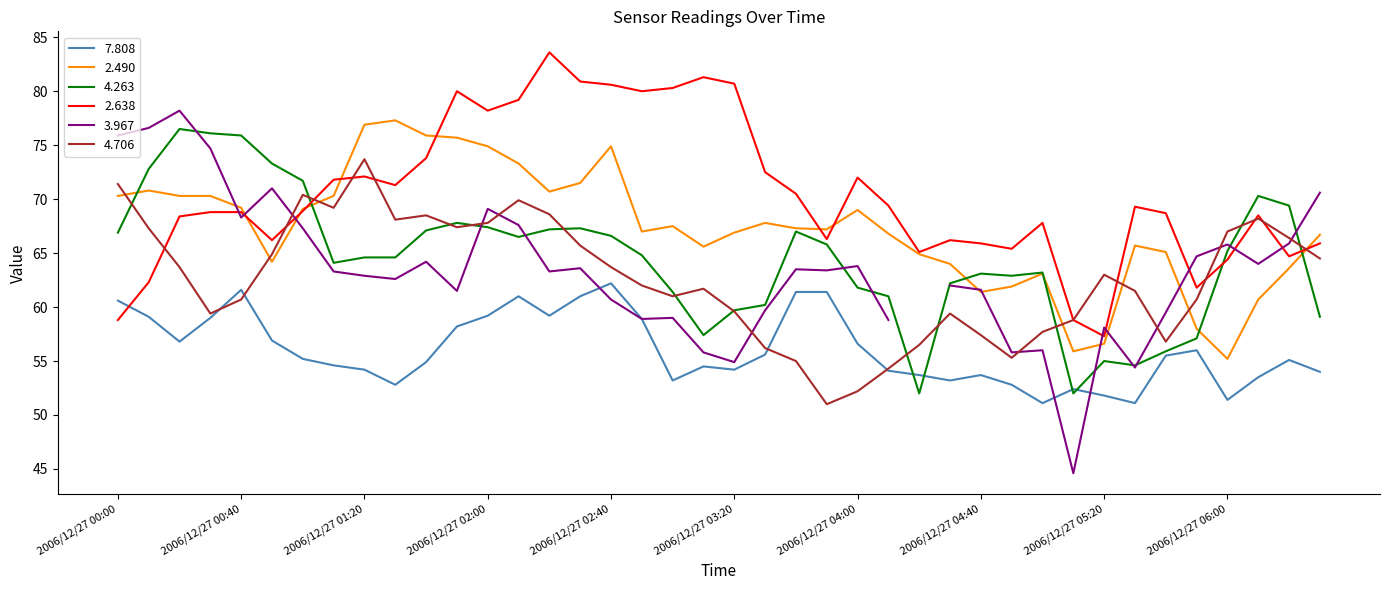

Is it true that 2.490 equals 66.9 at 2006/12/27 03:20?

True